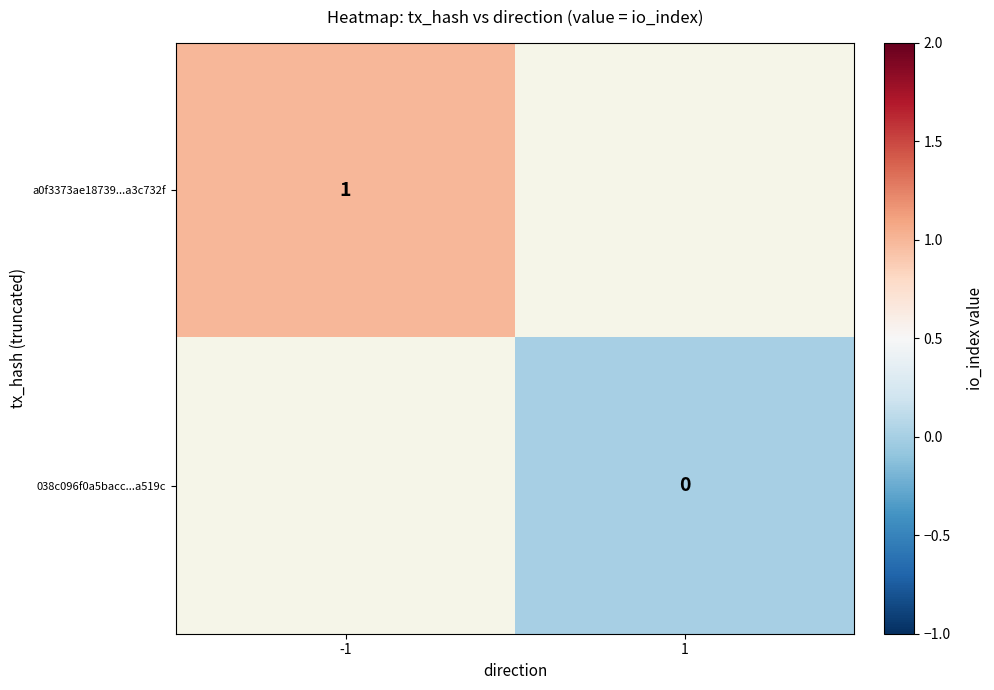

Is it true that a0f3373ae18739...a3c732f equals 1 at -1?

True